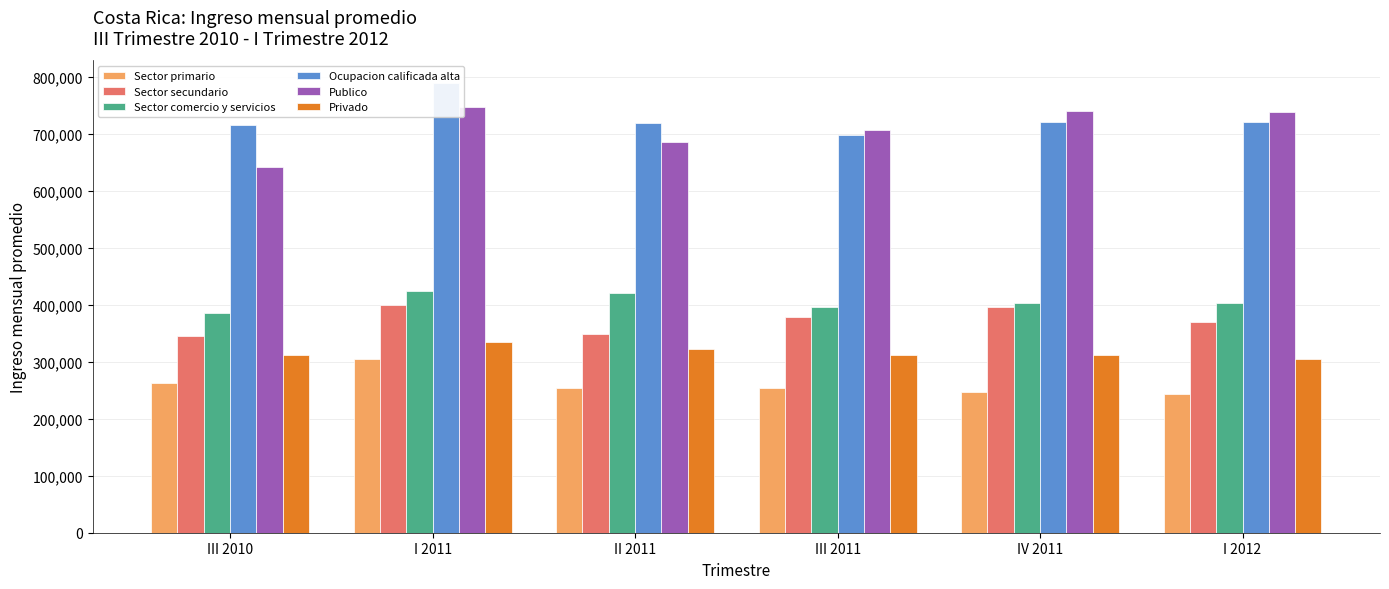

What position from the left is III 2010?

1